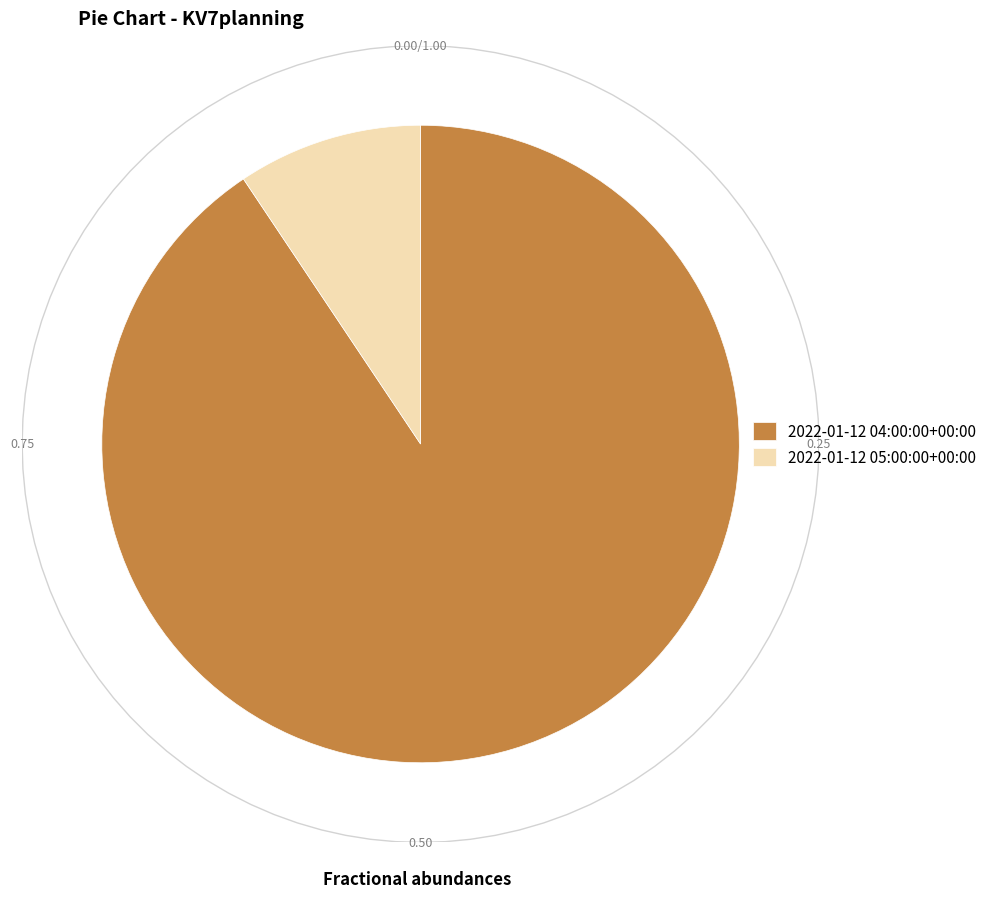

True or false: 2022-01-12 05:00:00+00:00 accounts for 16% of the total.

False